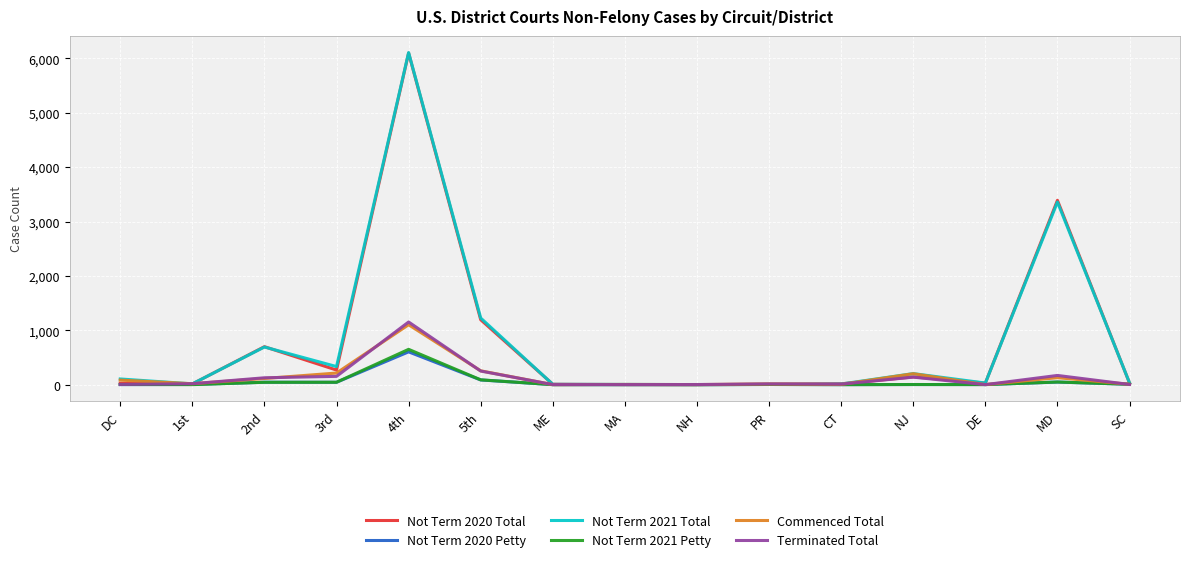

What is the difference between the Commenced Total values at DC and MD?

45